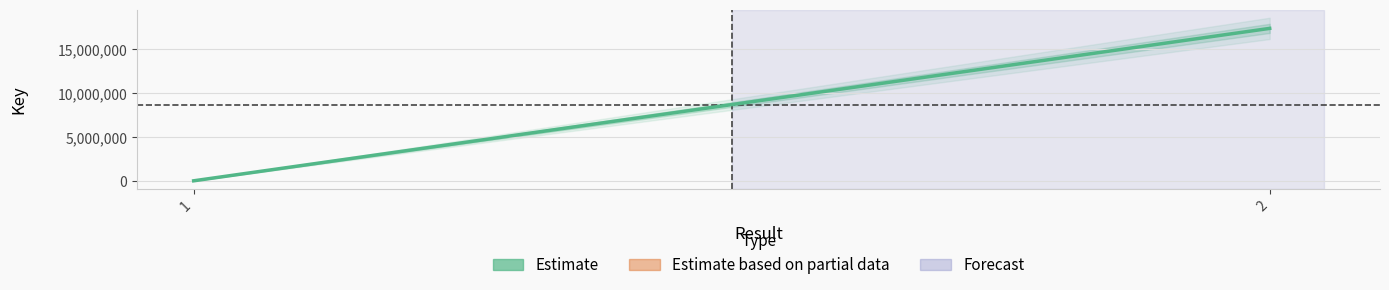

Rank the categories by value from highest to lowest.

2, 1